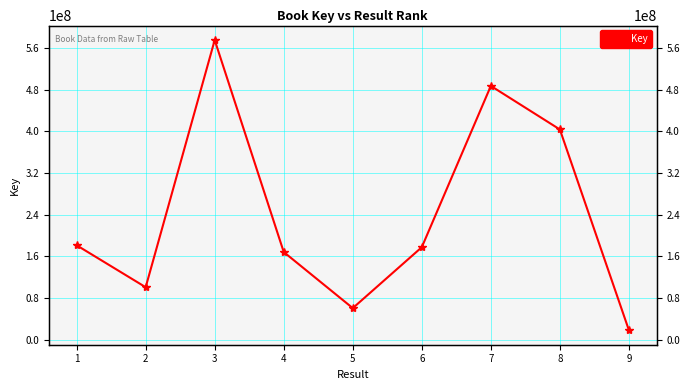

True or false: the data shows 575670205 at 3.

True